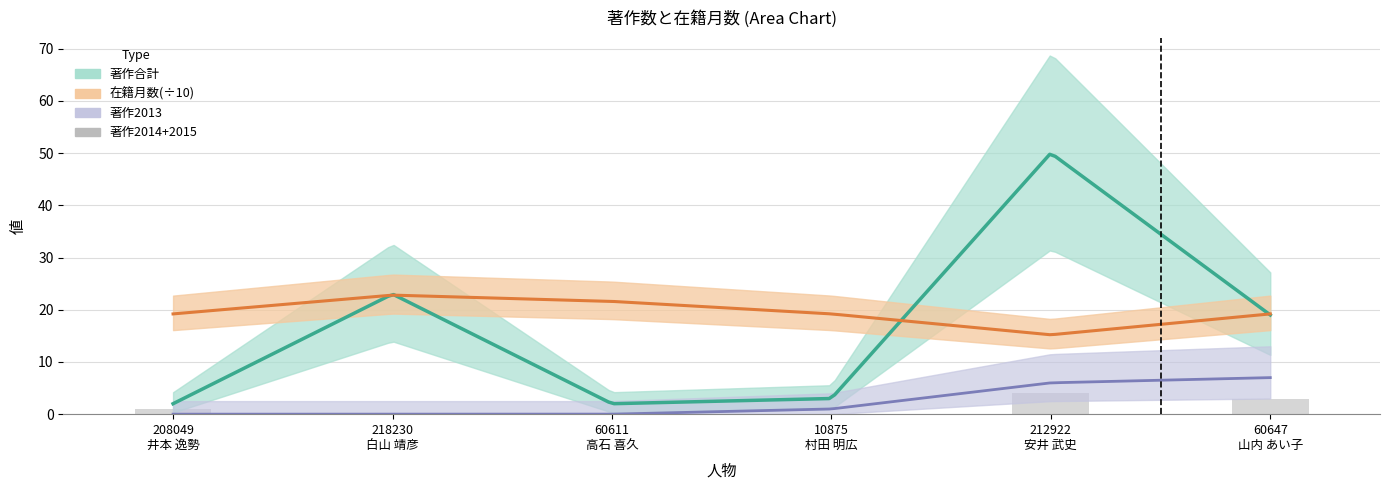

Where does the data first go above 1?

212922
安井 武史